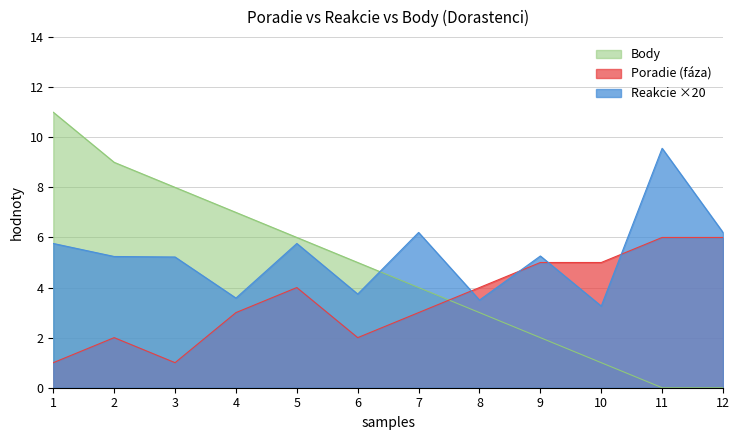

What are all the series names shown in the legend?

Body, Poradie (fáza), Reakcie ×20